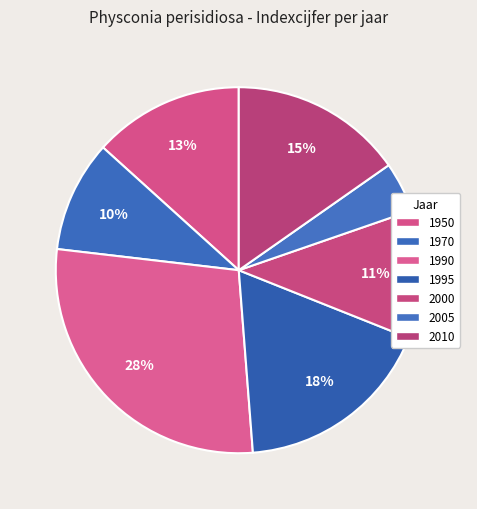

To the nearest percent, what portion does 2010 represent?

15%